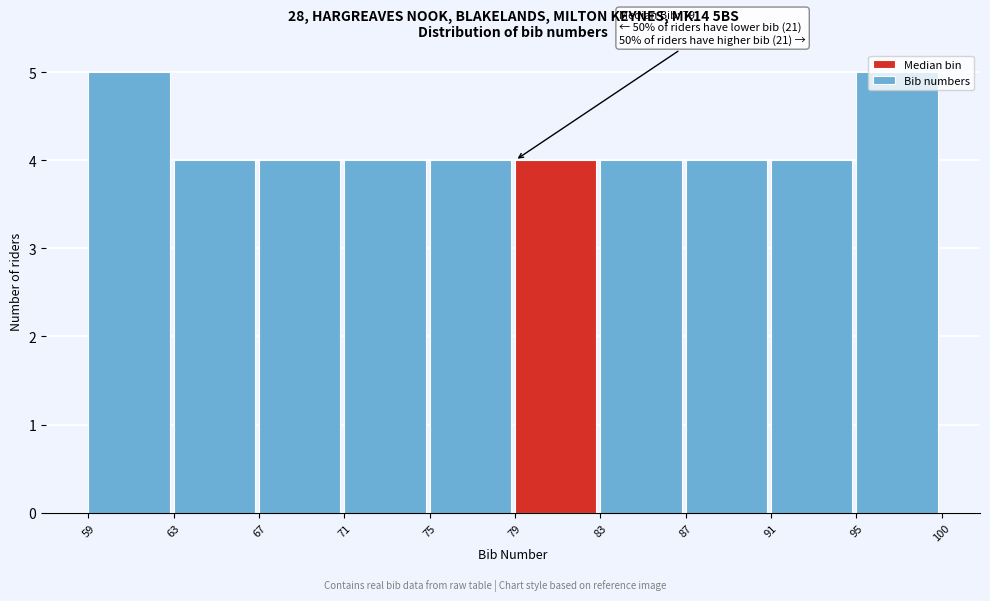

What is the value of the 3rd bar from the left?

4